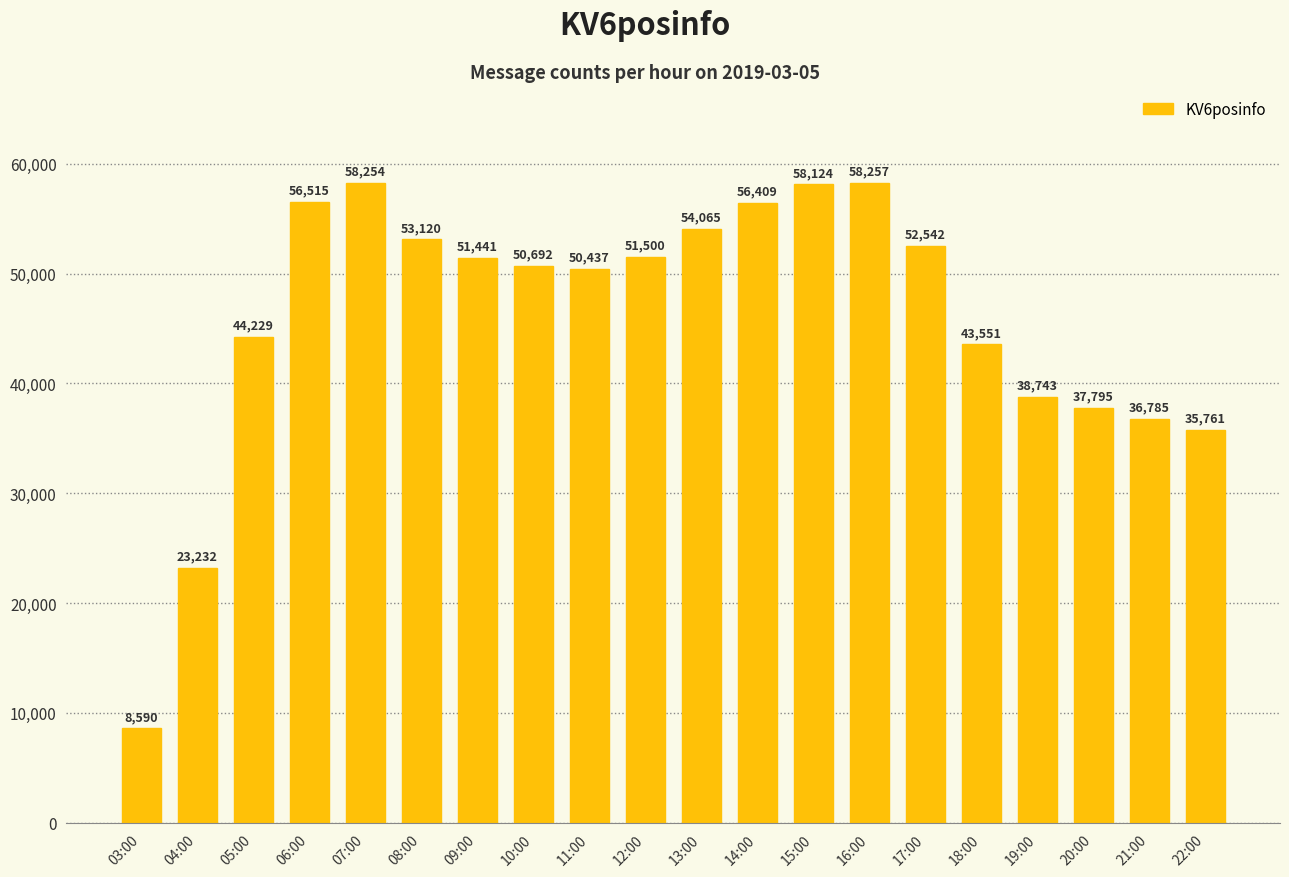

What is the smallest value displayed?

8590